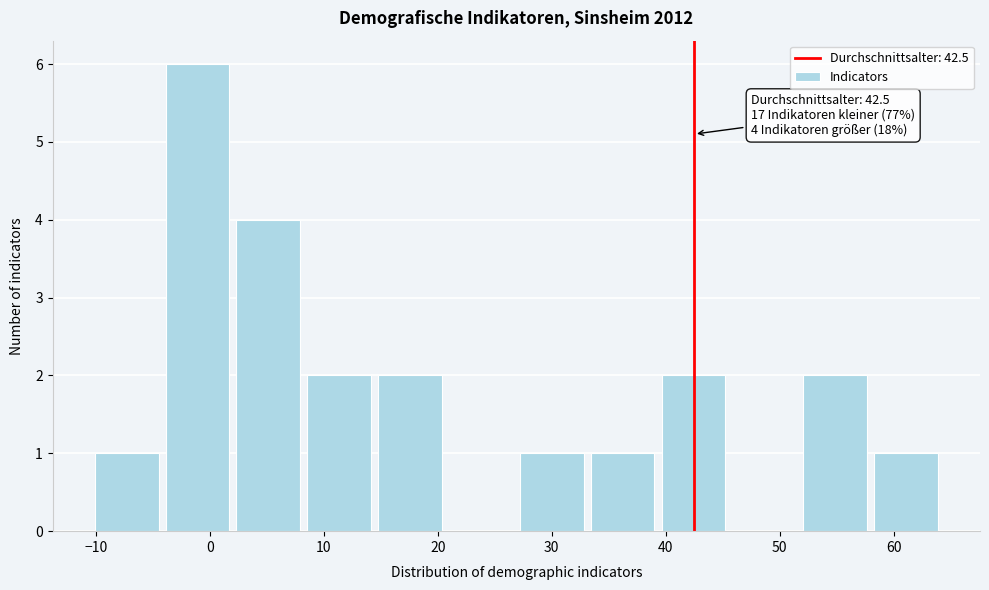

Which range on the x-axis has the tallest bar?

-4 to 2